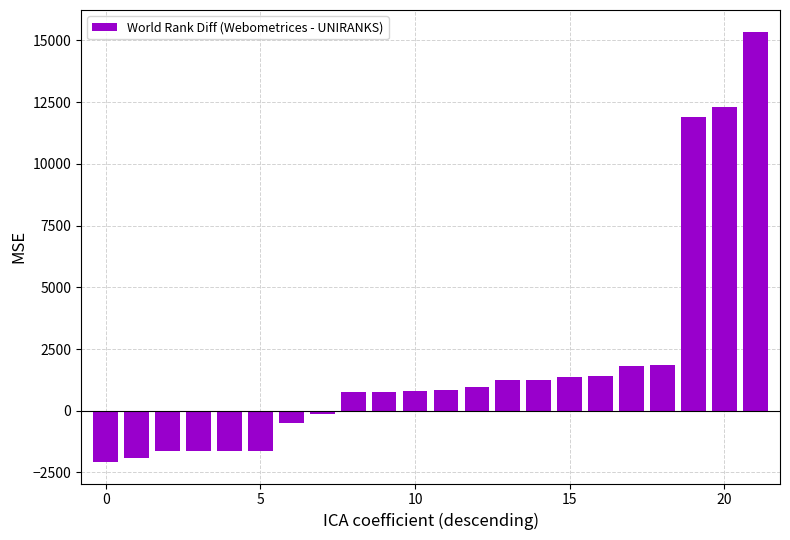

What is the smallest value displayed?

-2075